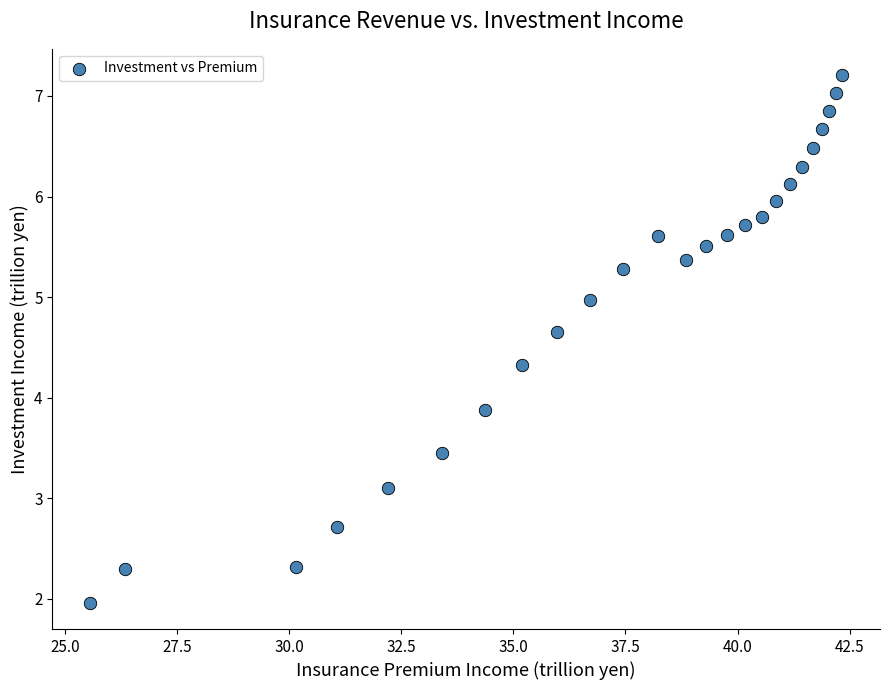

What is the range of Y values (max minus min)?

5.2